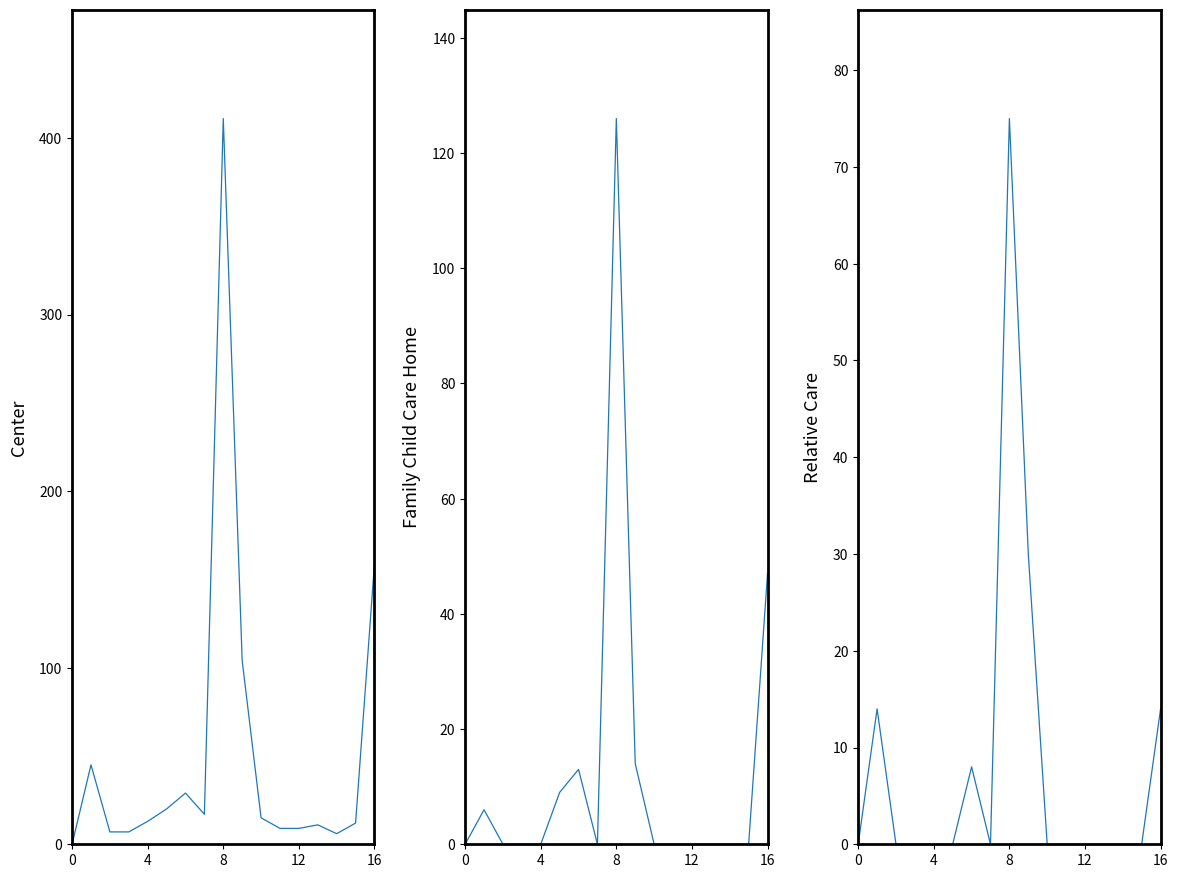

At which label does Center first exceed 13?

4